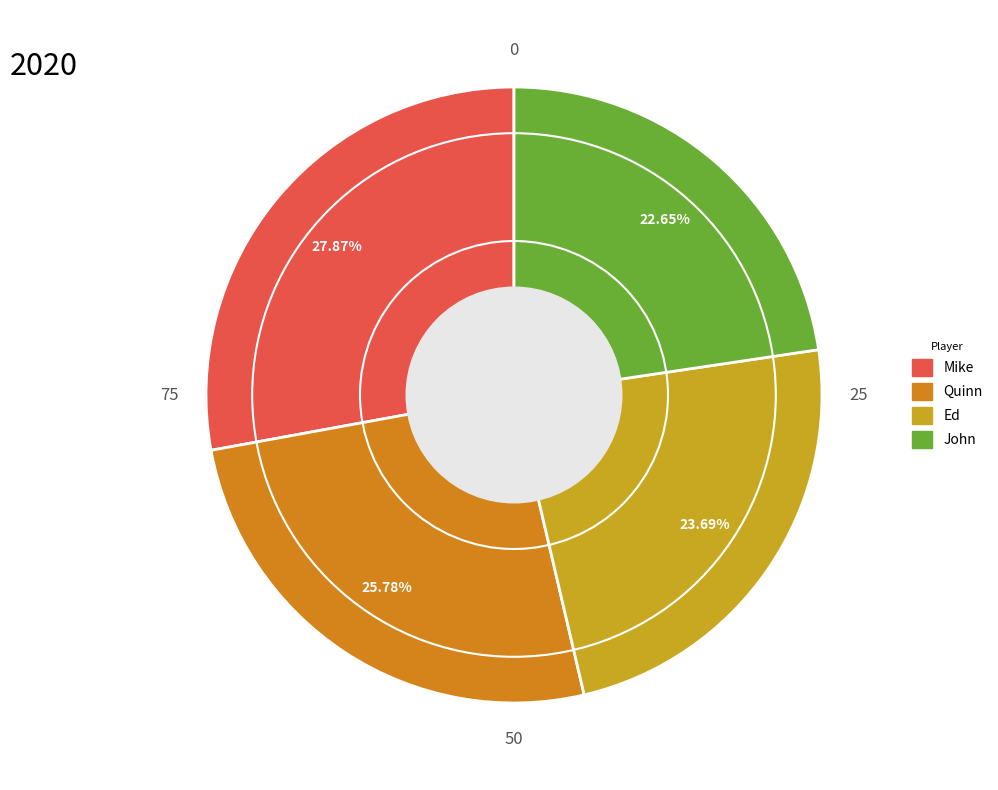

Which slice is the largest?

Mike